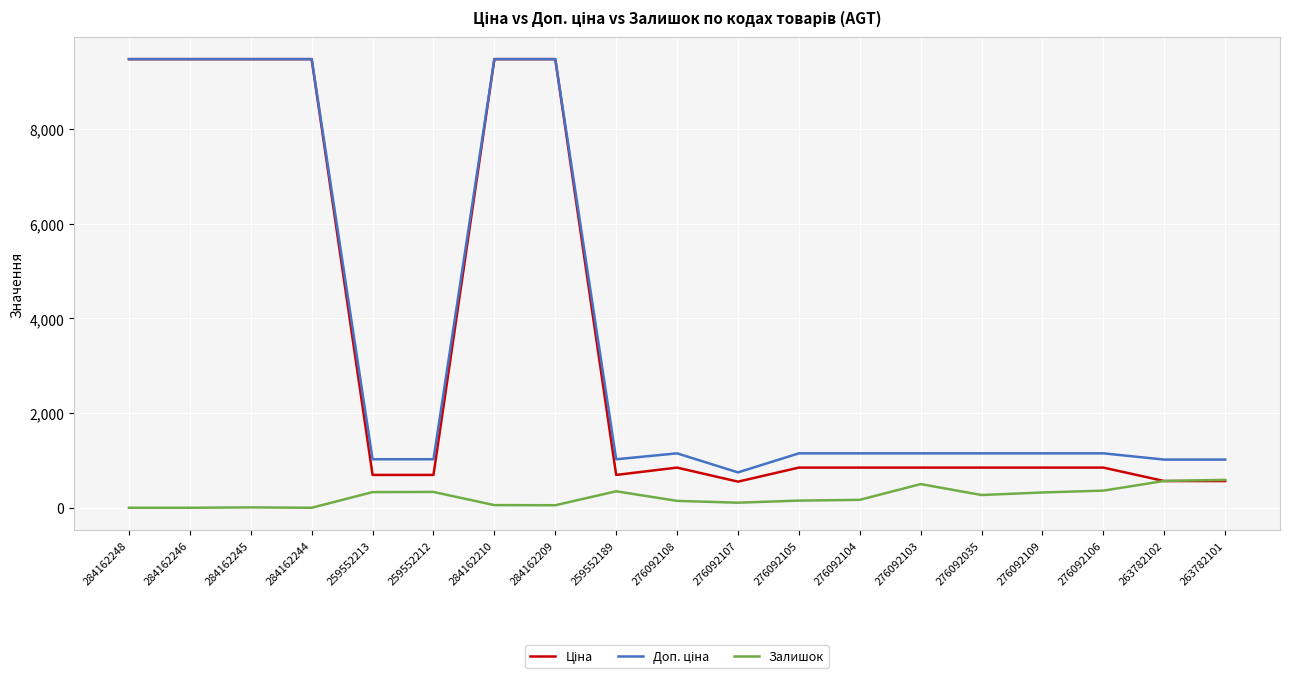

What is the difference between the highest and lowest values at 259552189?

676.6